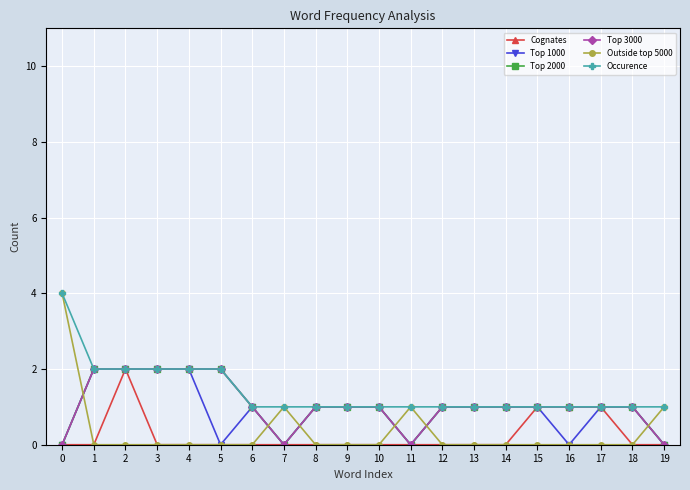

Does the chart have visible grid lines?

Yes